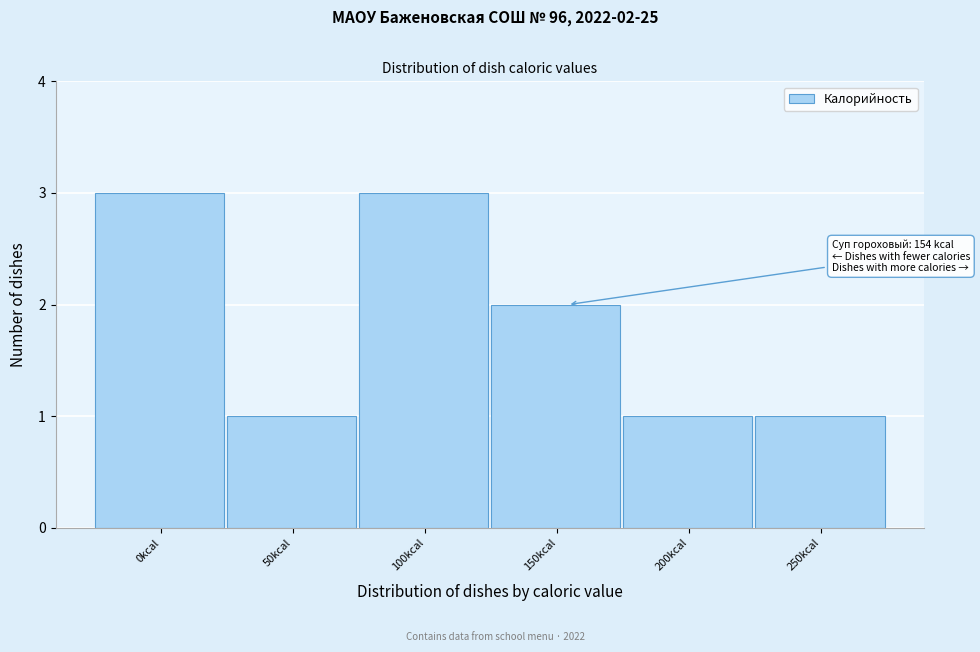

Reading left to right, what are all the values shown in this chart?

0kcal=3	50kcal=1	100kcal=3	150kcal=2	200kcal=1	250kcal=1